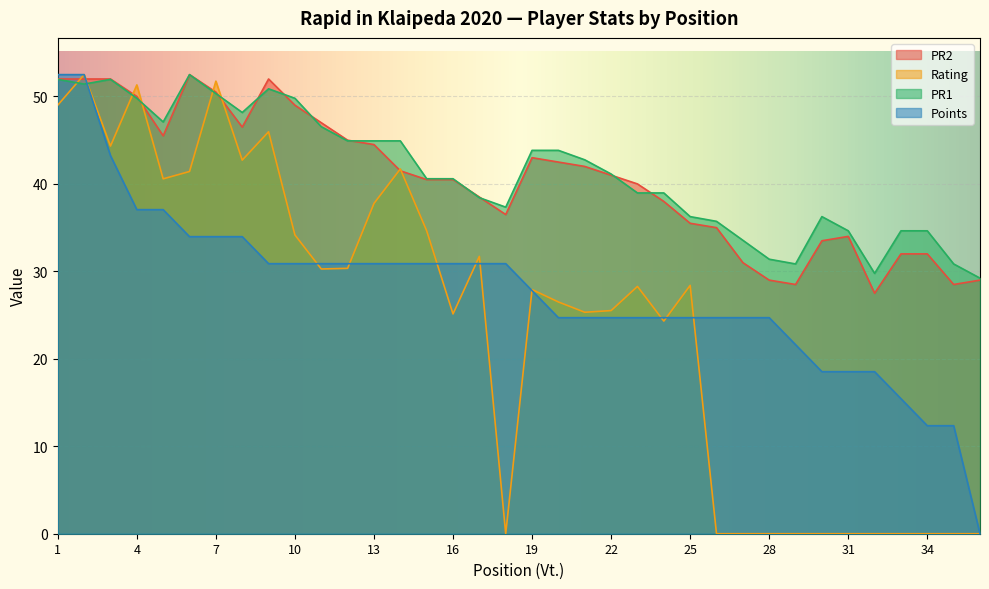

What is the average value of the PR1 series?

41.4